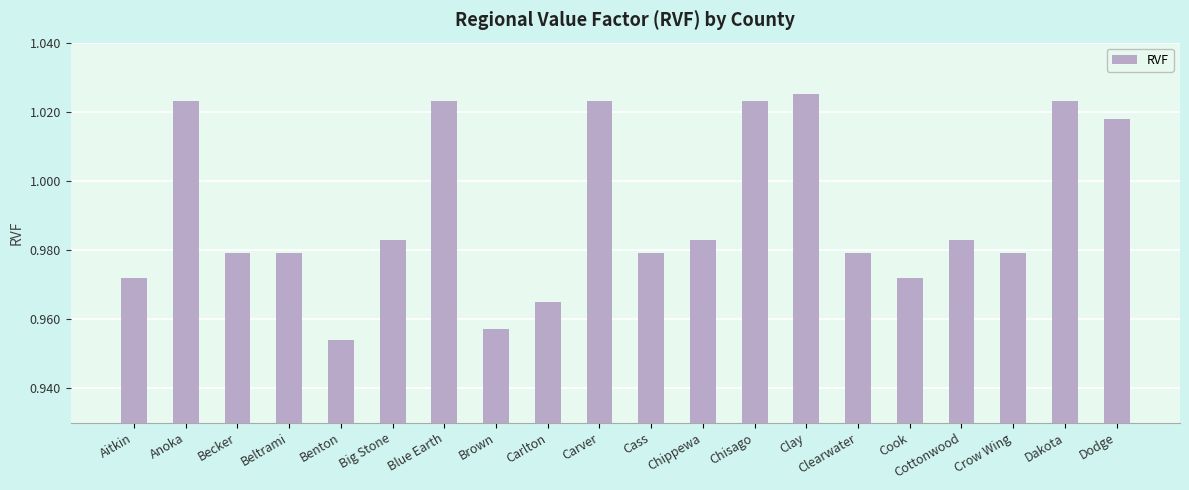

How many values are between 0 and 1?

13